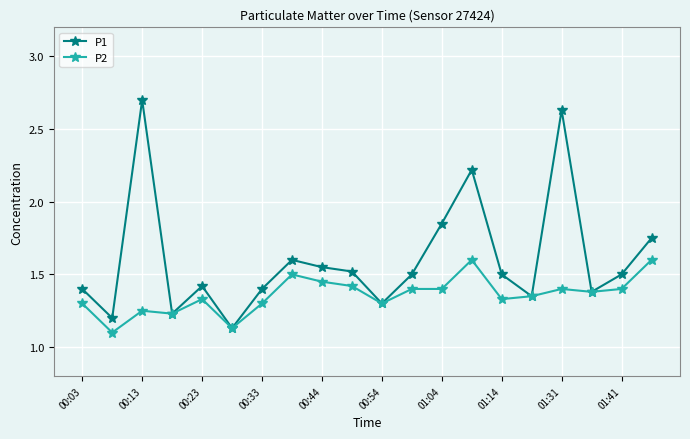

Which series has the widest spread of values?

P1